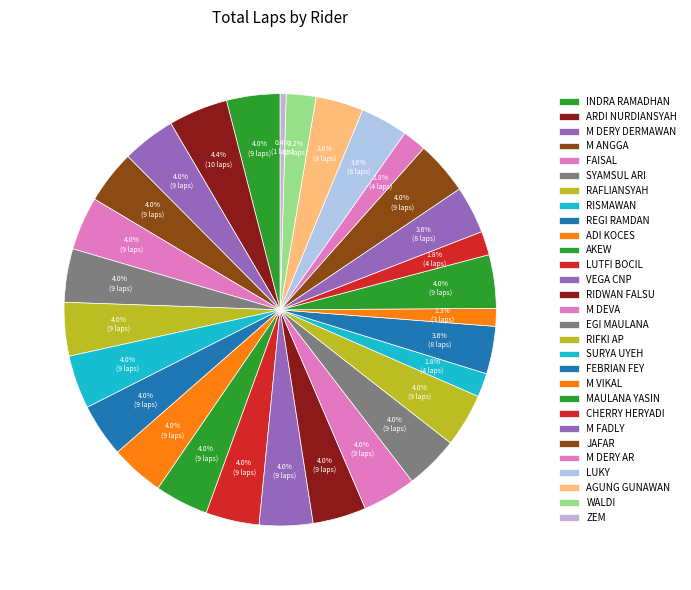

Is it true that CHERRY HERYADI is 7% of the pie?

False